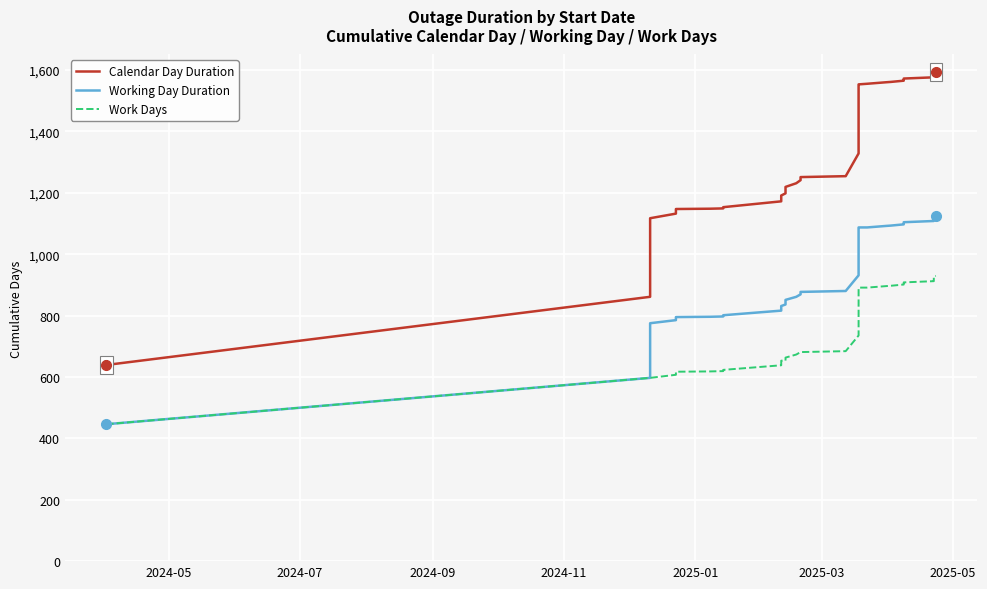

True or false: Working Day Duration has more than 2 points higher than both neighbors.

False